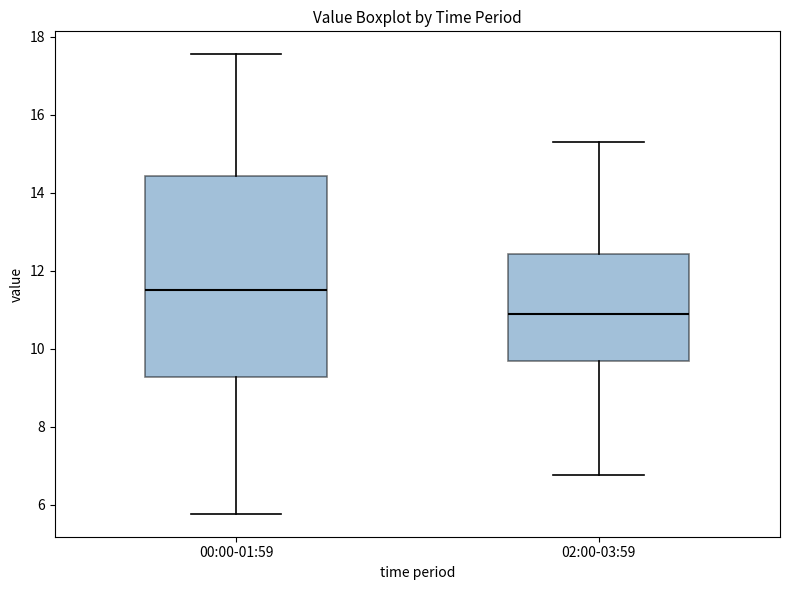

Where is the upper edge of the box for 00:00-01:59 on the y-axis? The values are not printed on the chart, so give them approximately, as read against the axis.

14.4